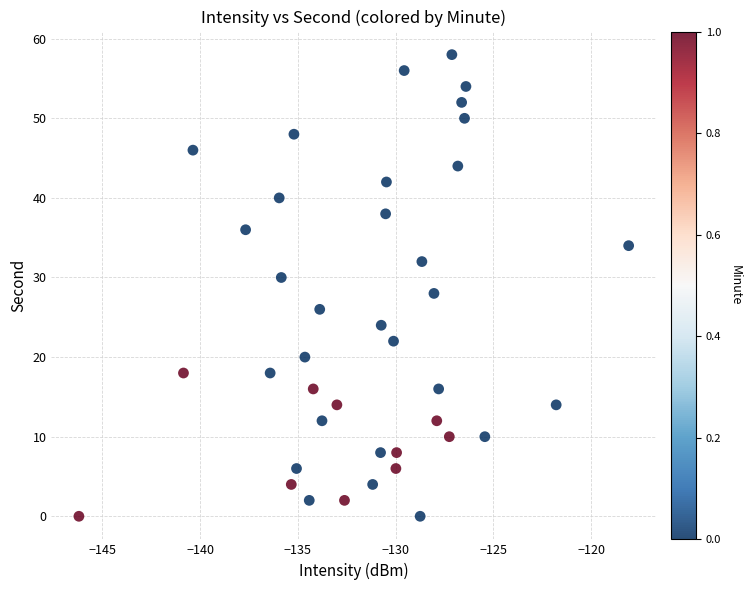

What is the range of Y values (max minus min)?

58